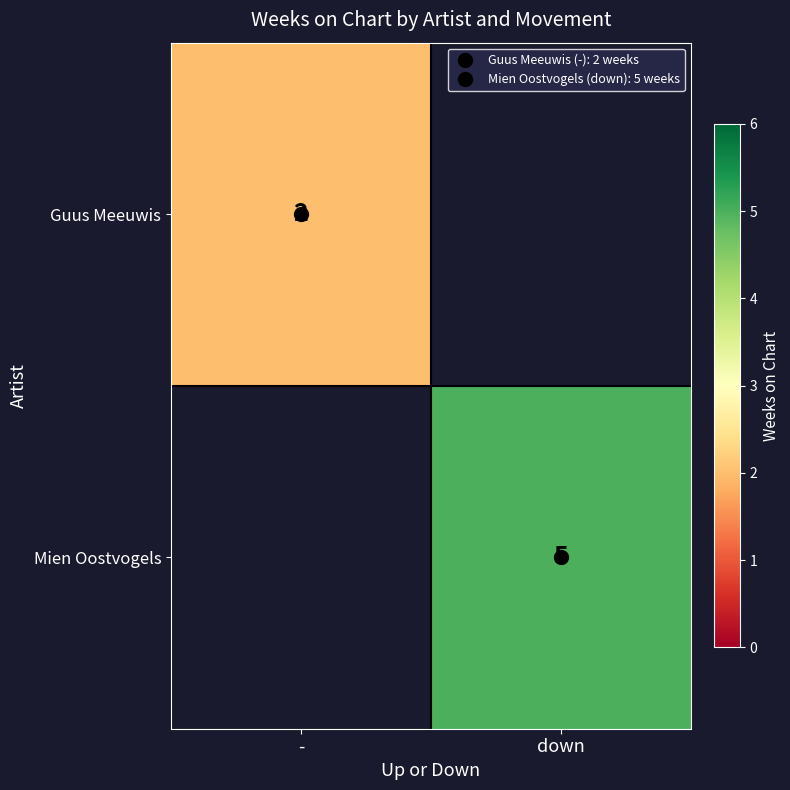

Which category has the highest value in the Guus Meeuwis series?

-